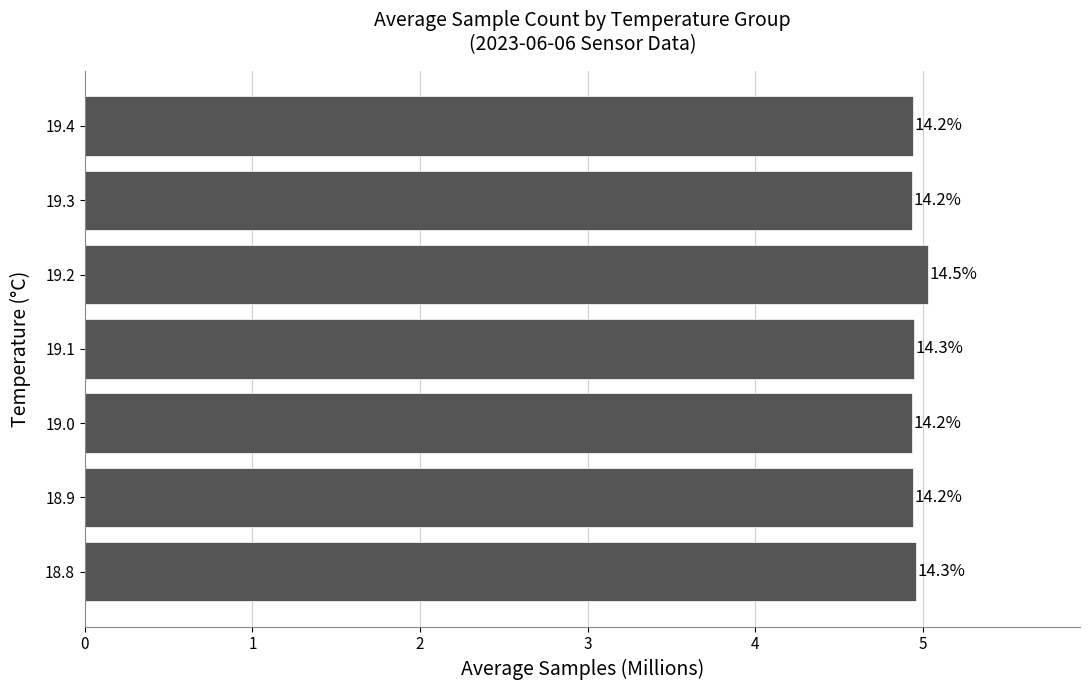

Rank the categories by value from lowest to highest.

19.0, 19.3, 19.4, 18.9, 19.1, 18.8, 19.2